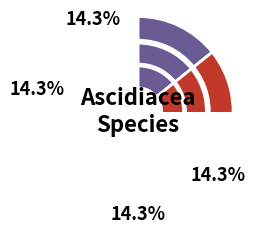

What percentage is the EMR060 slice, to the nearest percent?

14%